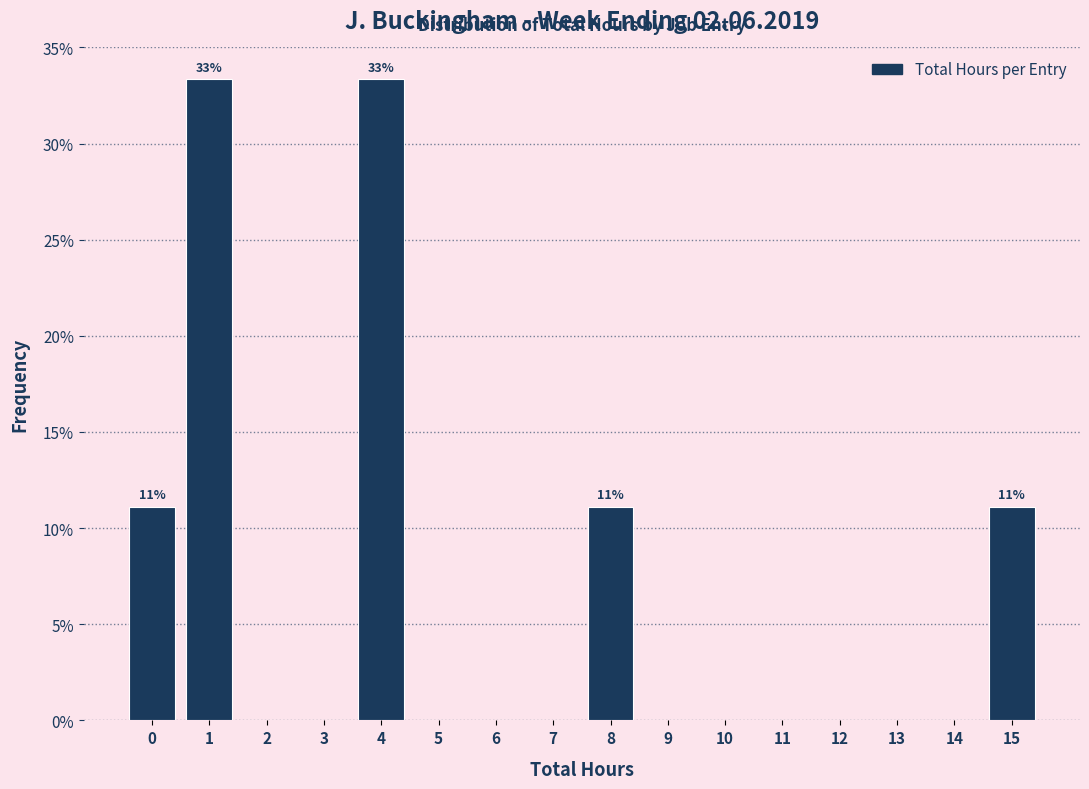

Reading left to right, list all the values displayed in this chart.

0=11.1	1=33.3	2=0.0	3=0.0	4=33.3	5=0.0	6=0.0	7=0.0	8=11.1	9=0.0	10=0.0	11=0.0	12=0.0	13=0.0	14=0.0	15=11.1